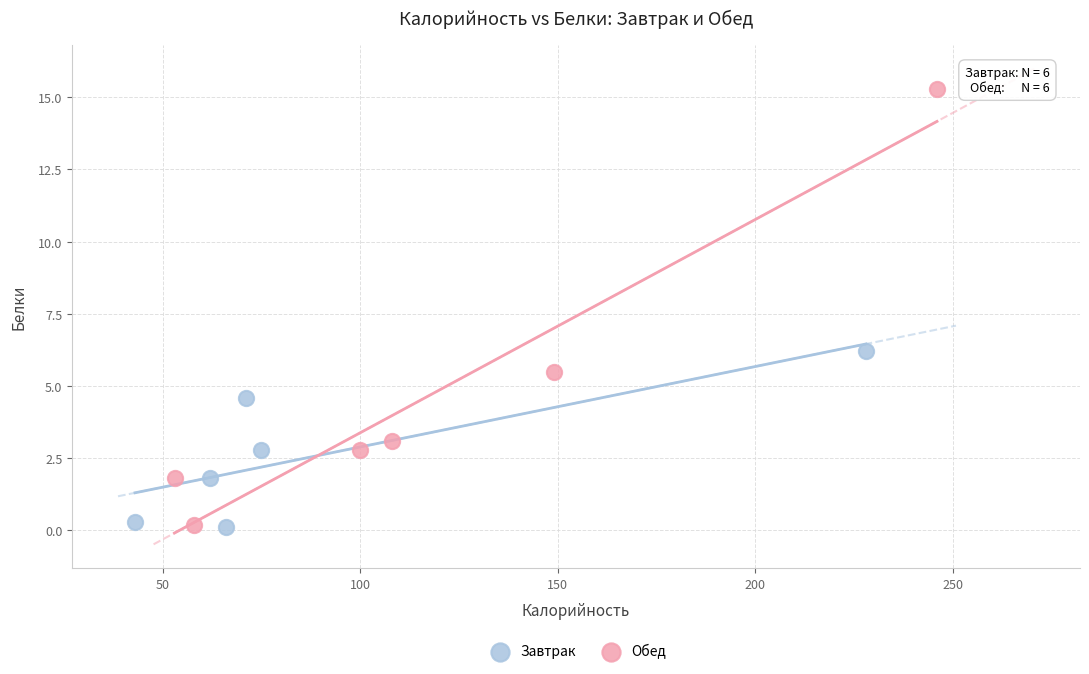

Which series reaches the maximum Y coordinate?

Обед